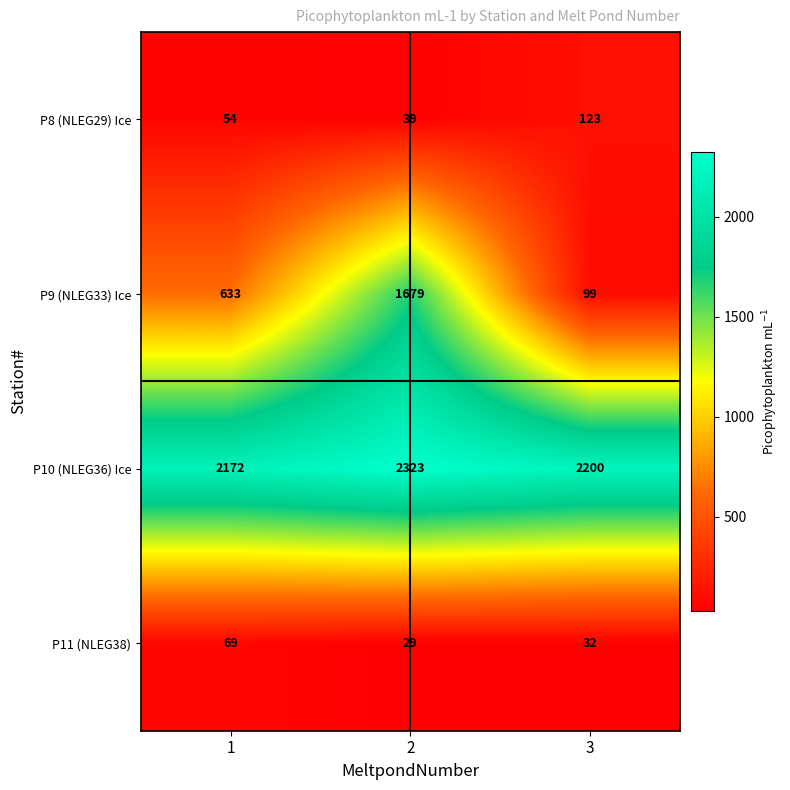

Reading left to right, what are all the values shown in this chart?

P8 (NLEG29) Ice: 1=54	2=39	3=123
P9 (NLEG33) Ice: 1=633	2=1679	3=99
P10 (NLEG36) Ice: 1=2172	2=2323	3=2200
P11 (NLEG38): 1=69	2=29	3=32